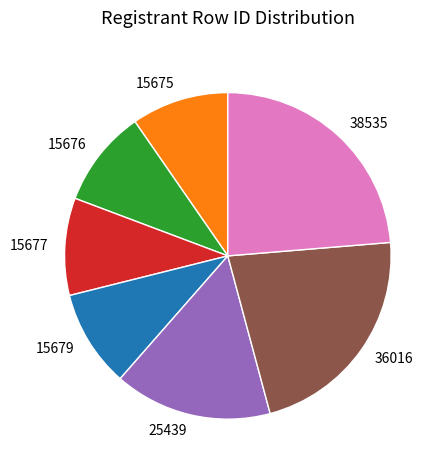

Which slice is the largest?

38535